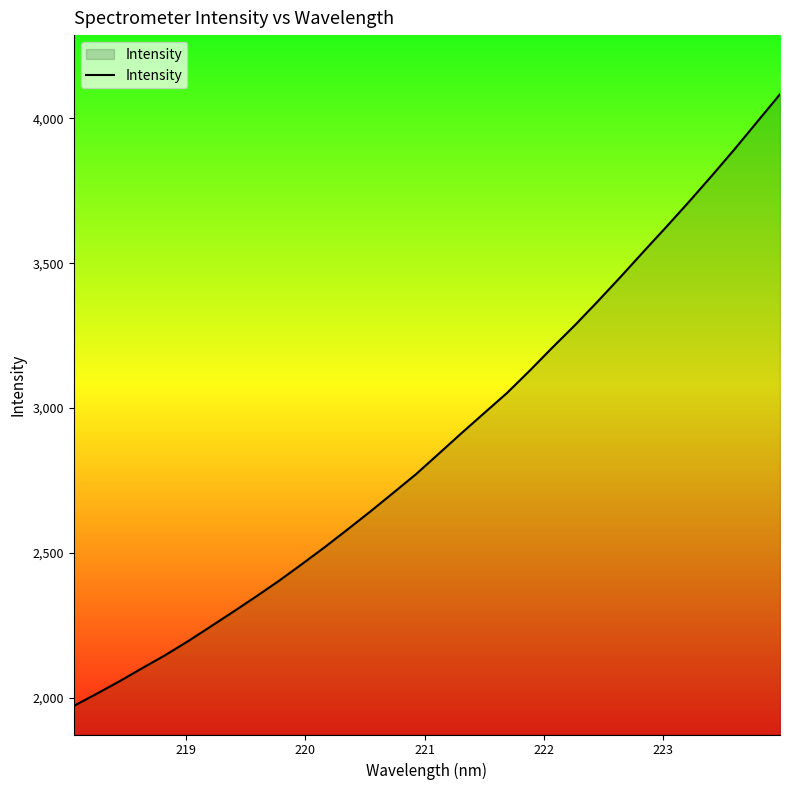

Reading left to right, list all the values displayed in this chart.

1971.0	2013.0	2056.0	2101.5	2146.0	2194.1	2245.2	2296.7	2349.2	2403.2	2460.5	2519.0	2580.0	2642.0	2706.1	2770.5	2841.2	2912.4	2982.0	3051.2	3128.5	3208.6	3286.6	3368.7	3453.1	3539.5	3624.9	3711.9	3801.5	3893.2	3988.2	4083.2